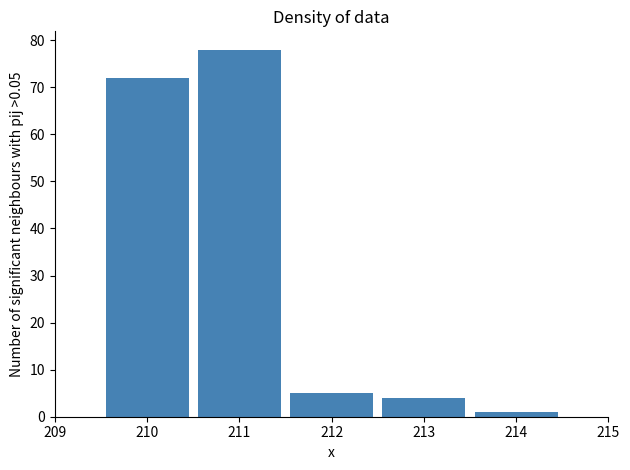

Reading left to right, list every bar in this chart as the range it spans on the x-axis followed by its height. The values are not printed on the chart, so give them approximately, as read against the axis.

209.5 to 210.5: 72
210.5 to 211.5: 78
211.5 to 212.5: 5
212.5 to 213.5: 4
213.5 to 214.5: 1